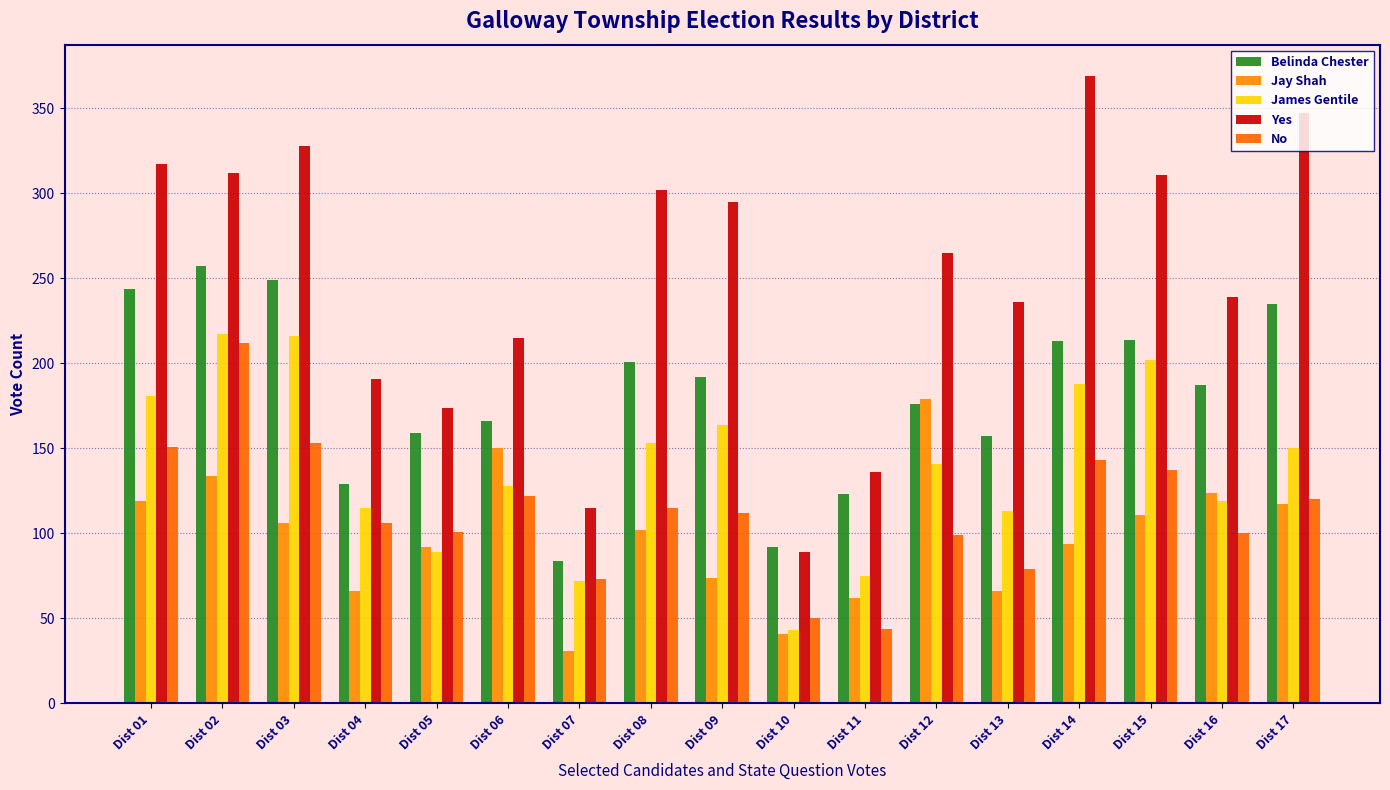

Which series changed the most between Dist 02 and Dist 15?

No